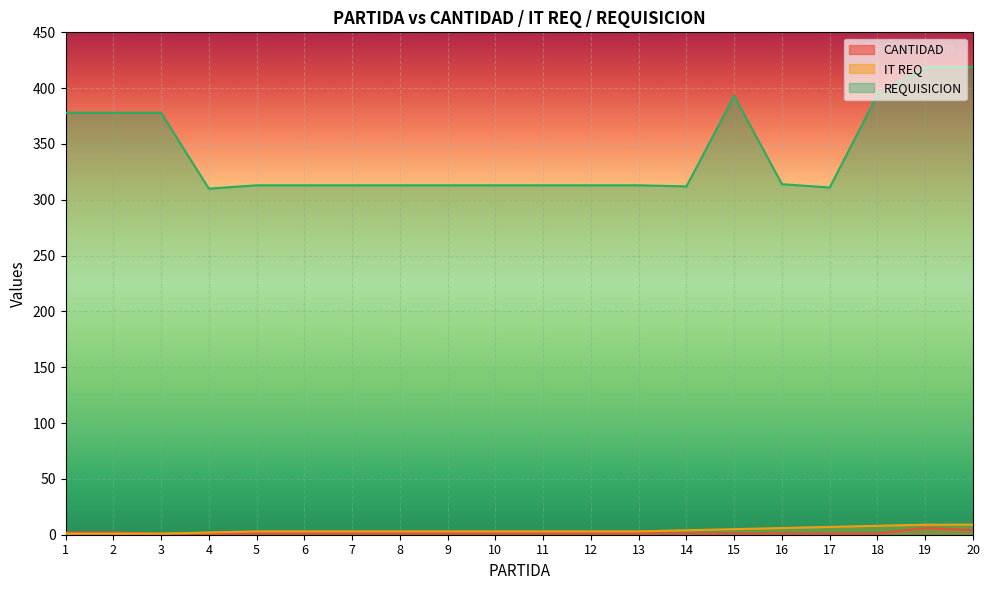

What is the value of the CANTIDAD point at the 5th from the left?

1